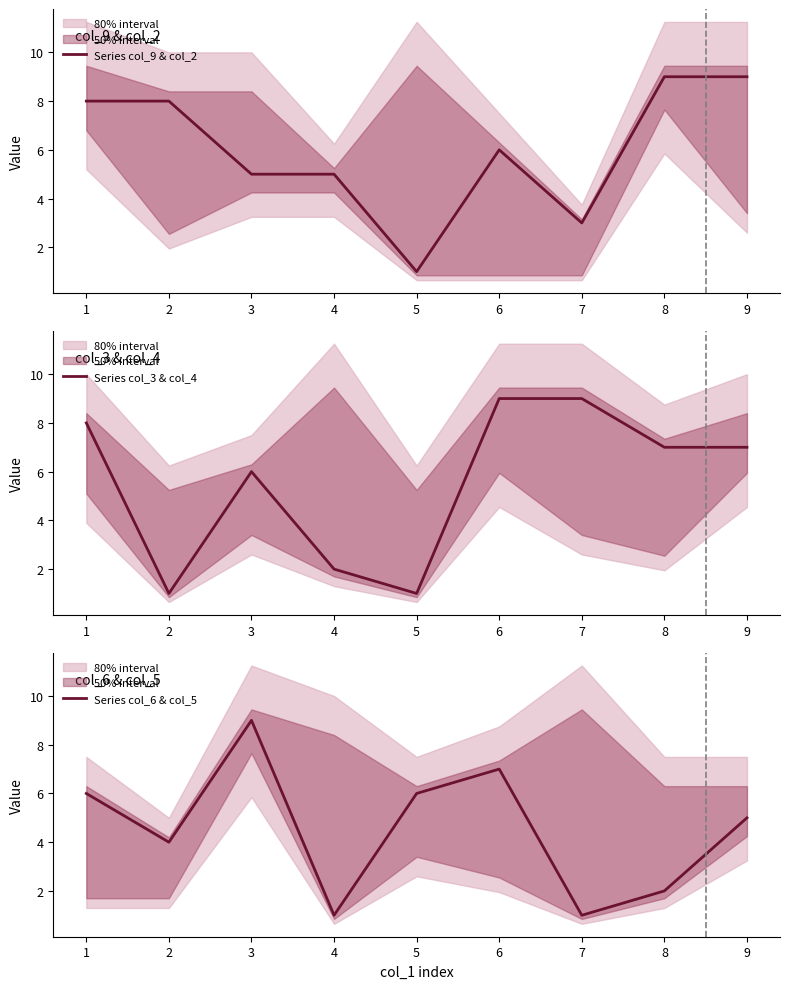

How many times do Series col_9 & col_2 and Series col_3 & col_4 cross each other?

3